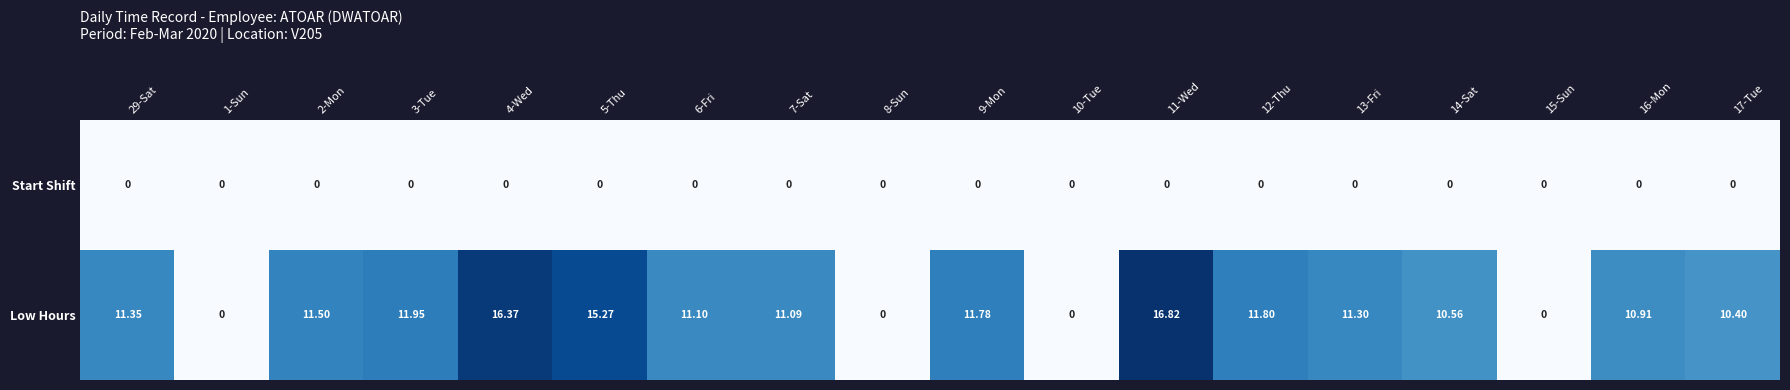

Which series has the widest spread of values?

Low Hours